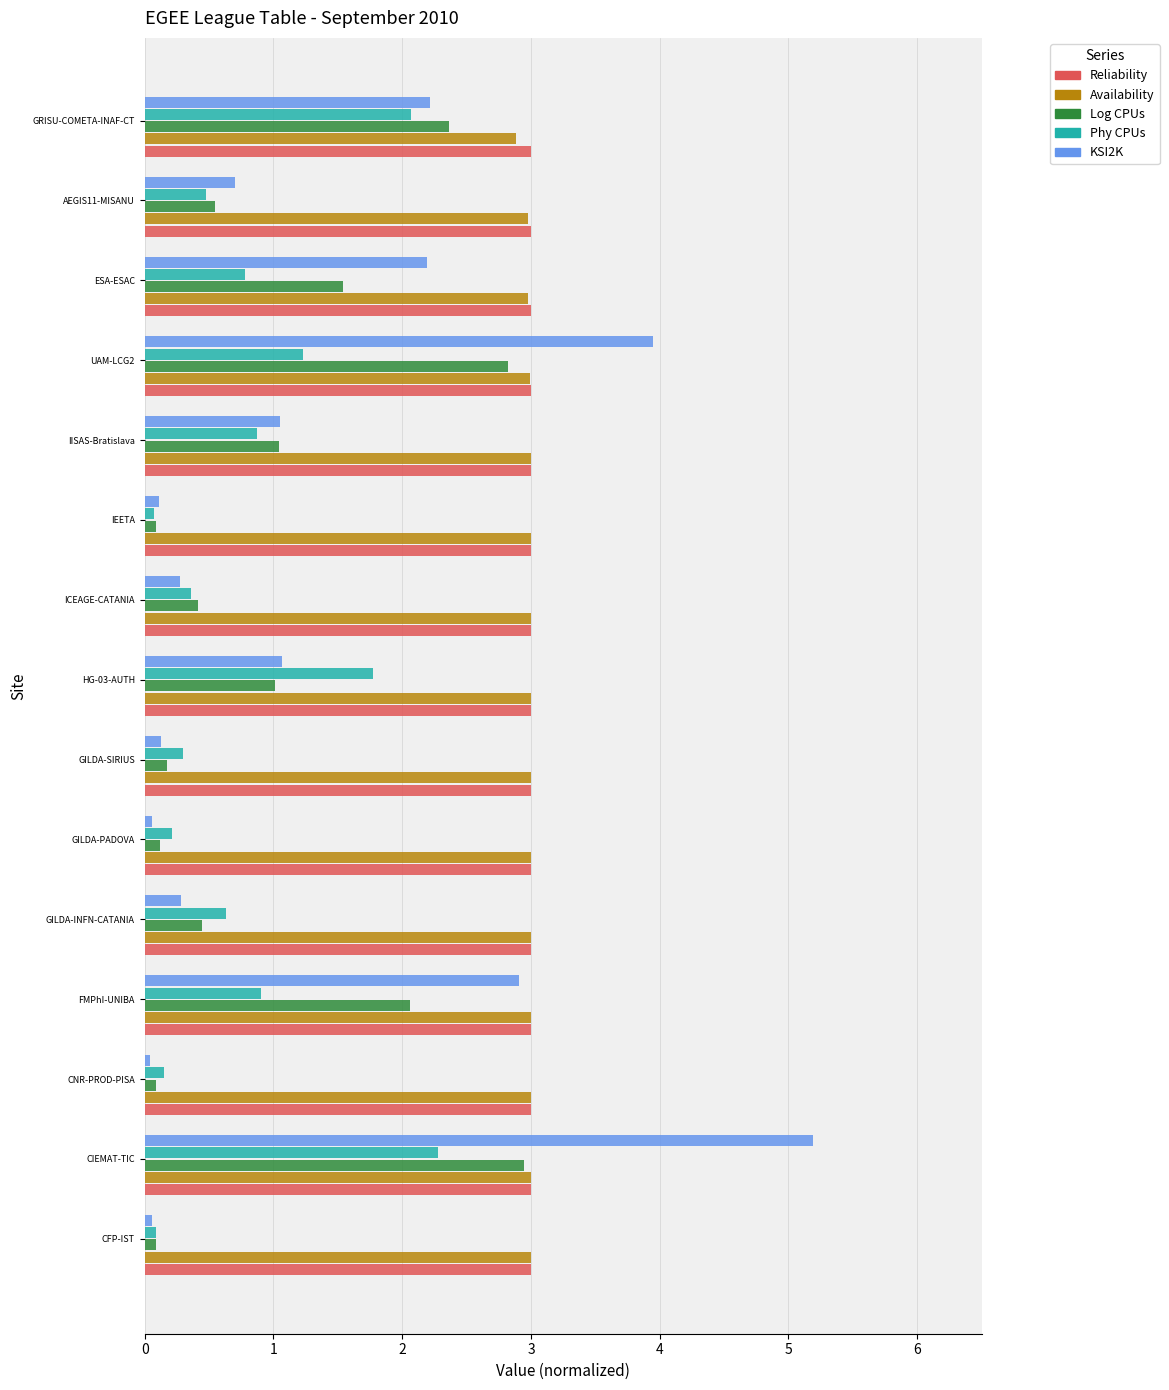

What is the highest value of the Log CPUs series?

2.9